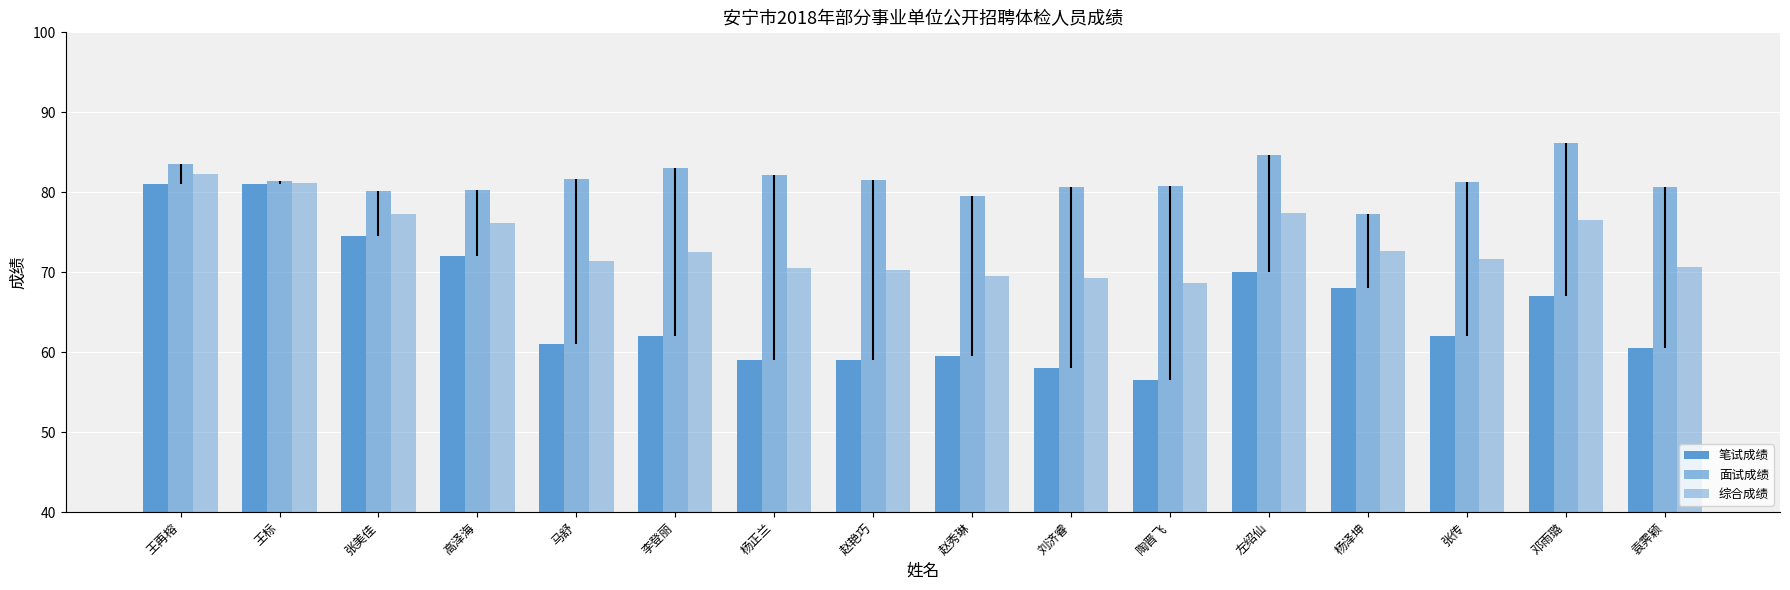

Which series has the largest range (max minus min)?

笔试成绩